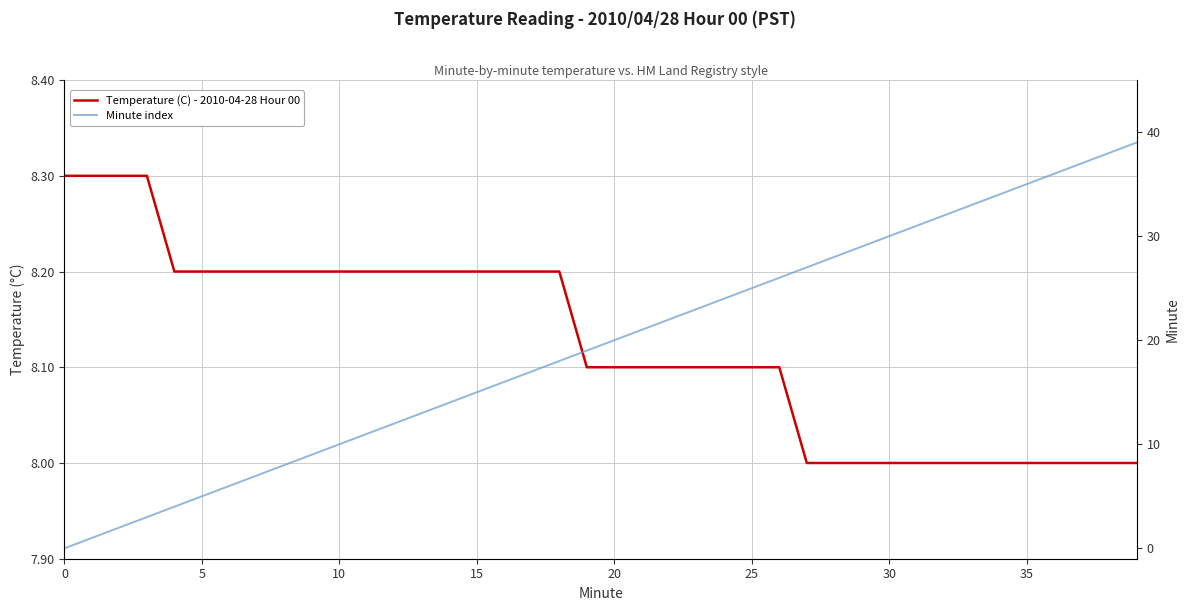

Reading left to right, list all the values displayed in this chart.

Temperature (C) - 2010-04-28 Hour 00: 8.3	8.3	8.3	8.3	8.2	8.2	8.2	8.2	8.2	8.2	8.2	8.2	8.2	8.2	8.2	8.2	8.2	8.2	8.2	8.1	8.1	8.1	8.1	8.1	8.1	8.1	8.1	8.0	8.0	8.0	8.0	8.0	8.0	8.0	8.0	8.0	8.0	8.0	8.0	8.0
Minute index: 0.0	1.0	2.0	3.0	4.0	5.0	6.0	7.0	8.0	9.0	10.0	11.0	12.0	13.0	14.0	15.0	16.0	17.0	18.0	19.0	20.0	21.0	22.0	23.0	24.0	25.0	26.0	27.0	28.0	29.0	30.0	31.0	32.0	33.0	34.0	35.0	36.0	37.0	38.0	39.0